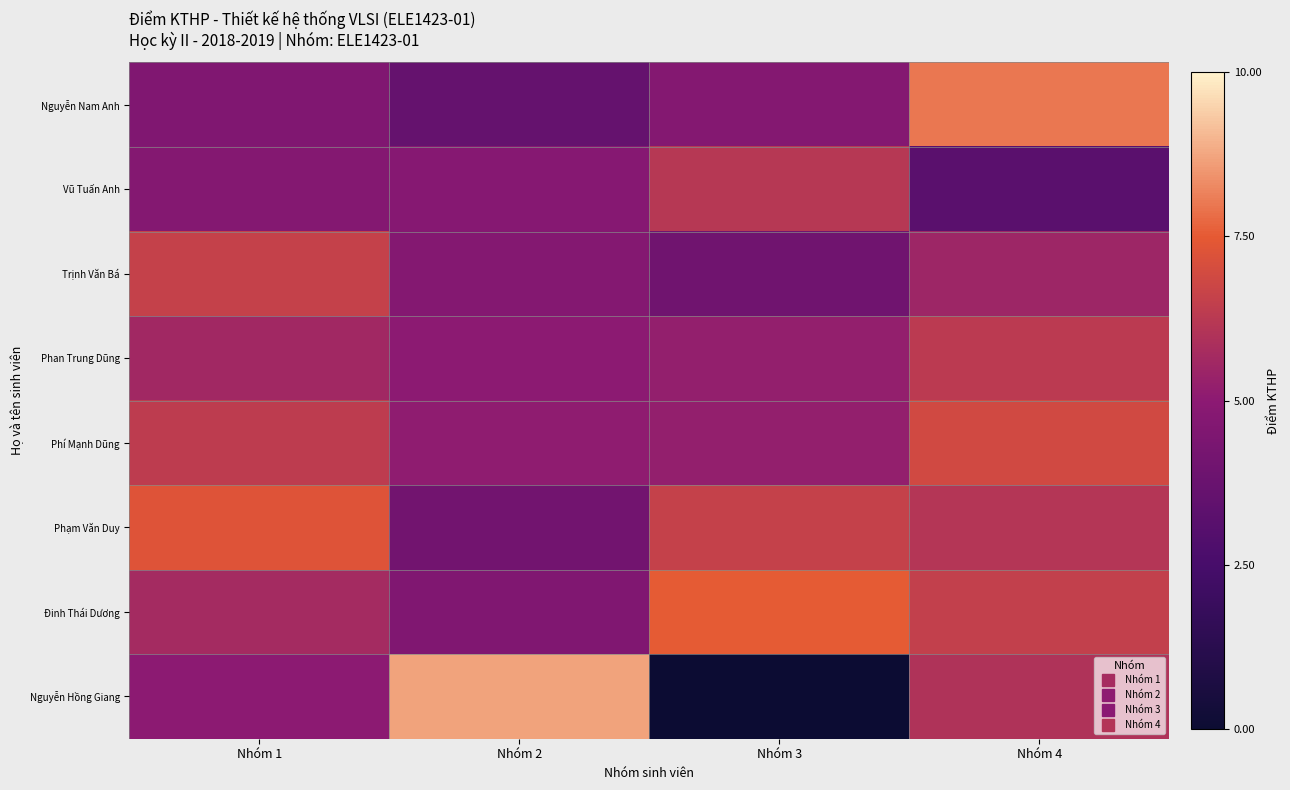

Reading right to left, what are all the values shown in this chart?

Nguyễn Nam Anh: Nhóm 4=8.0	Nhóm 3=4.7	Nhóm 2=3.6	Nhóm 1=4.6
Vũ Tuấn Anh: Nhóm 4=3.2	Nhóm 3=6.2	Nhóm 2=4.8	Nhóm 1=4.7
Trịnh Văn Bá: Nhóm 4=5.5	Nhóm 3=4.0	Nhóm 2=4.7	Nhóm 1=6.6
Phan Trung Dũng: Nhóm 4=6.3	Nhóm 3=5.2	Nhóm 2=5.0	Nhóm 1=5.6
Phí Mạnh Dũng: Nhóm 4=6.9	Nhóm 3=5.2	Nhóm 2=5.1	Nhóm 1=6.4
Phạm Văn Duy: Nhóm 4=6.1	Nhóm 3=6.6	Nhóm 2=4.1	Nhóm 1=7.3
Đinh Thái Dương: Nhóm 4=6.5	Nhóm 3=7.5	Nhóm 2=4.6	Nhóm 1=5.7
Nguyễn Hồng Giang: Nhóm 4=6.0	Nhóm 3=0.0	Nhóm 2=8.7	Nhóm 1=5.0